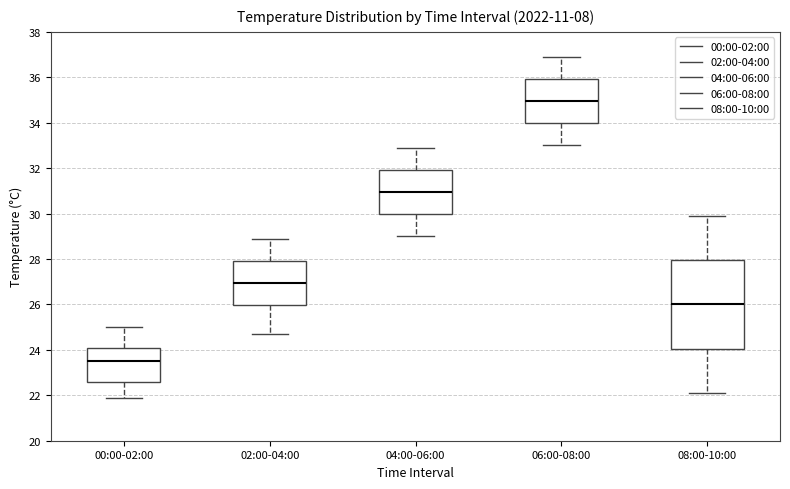

Which box is the tallest, from its lower edge to its upper edge?

08:00-10:00